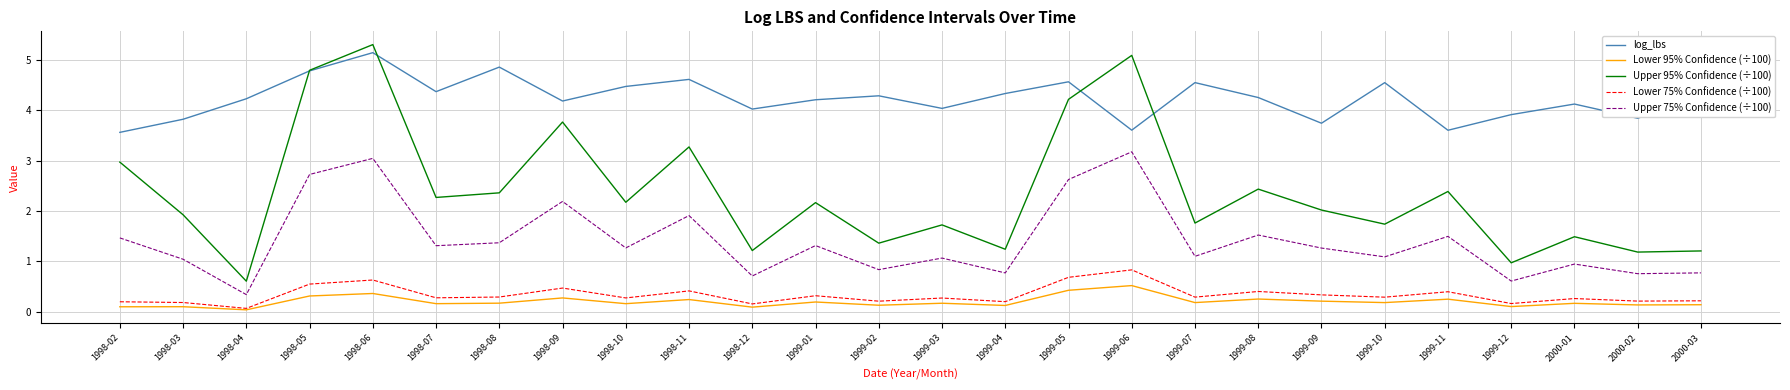

What is the sum of all Lower 75% Confidence (÷100) values?

8.5